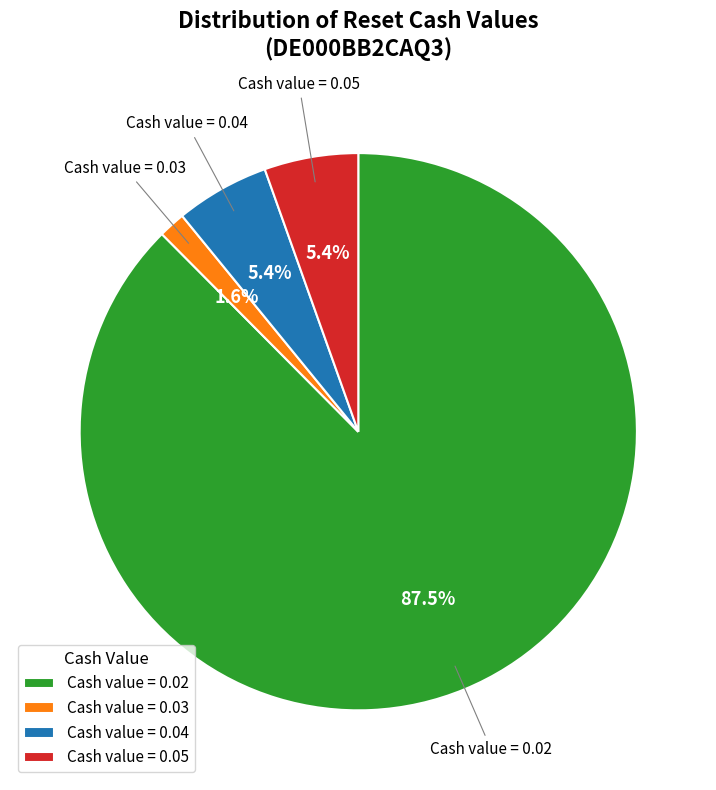

What is the largest slice in the pie chart?

Cash value = 0.02